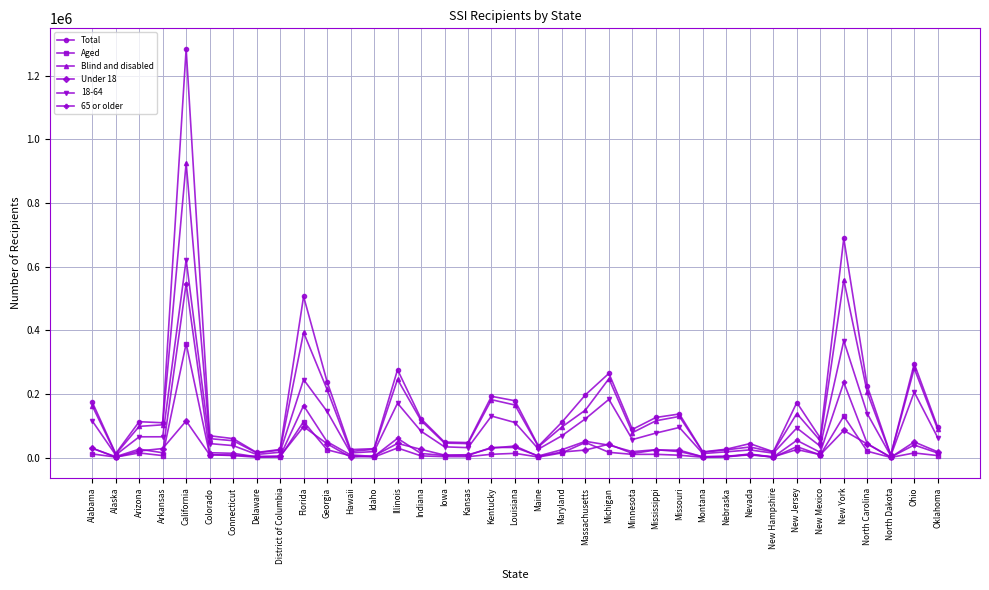

At which category does Under 18 reach its first local valley?

Alaska